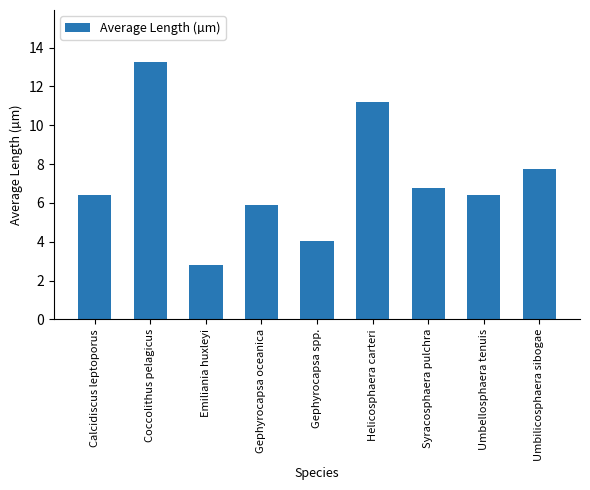

How many values are below 6?

3